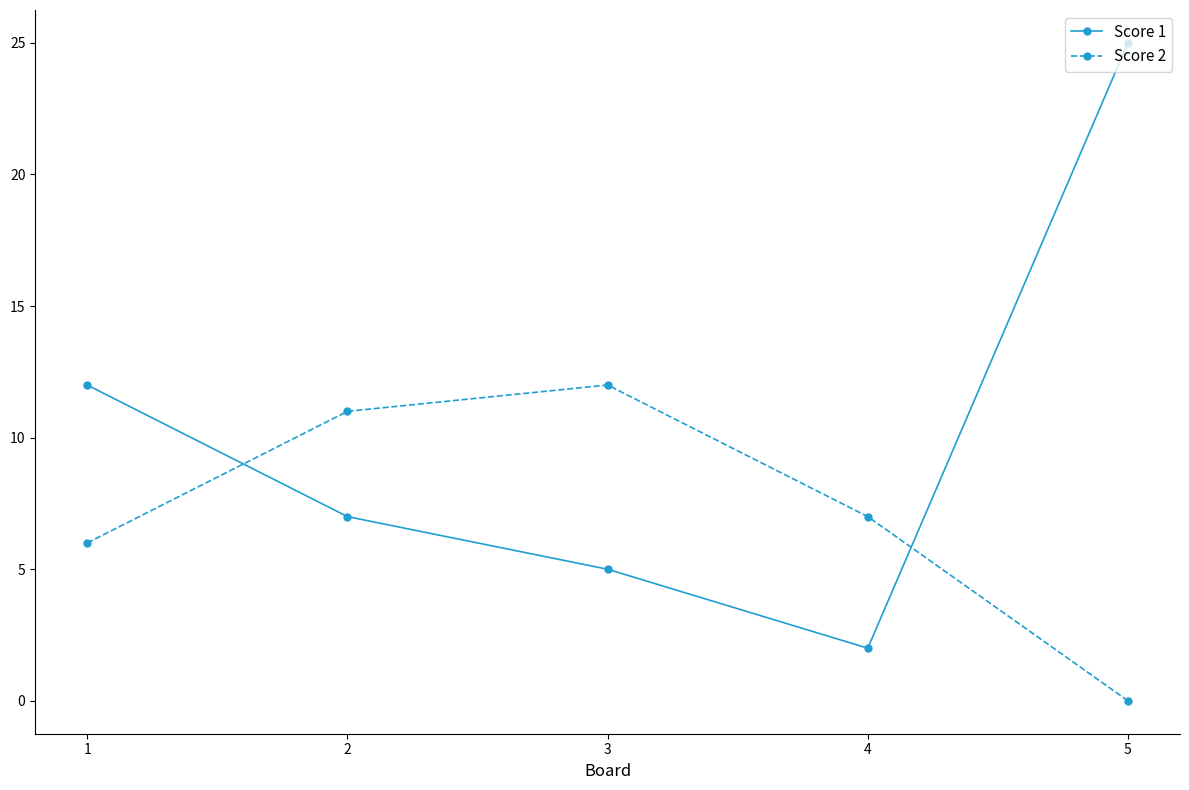

What is the spread (max minus min) of values at 3?

7